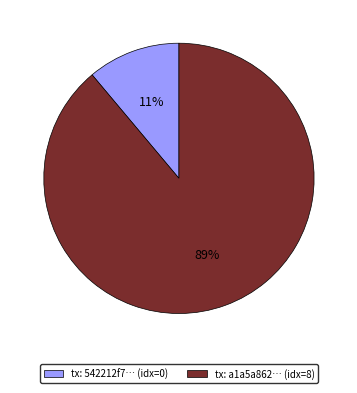

Which category has the smallest portion of the pie?

tx: 542212f7… (idx=0)